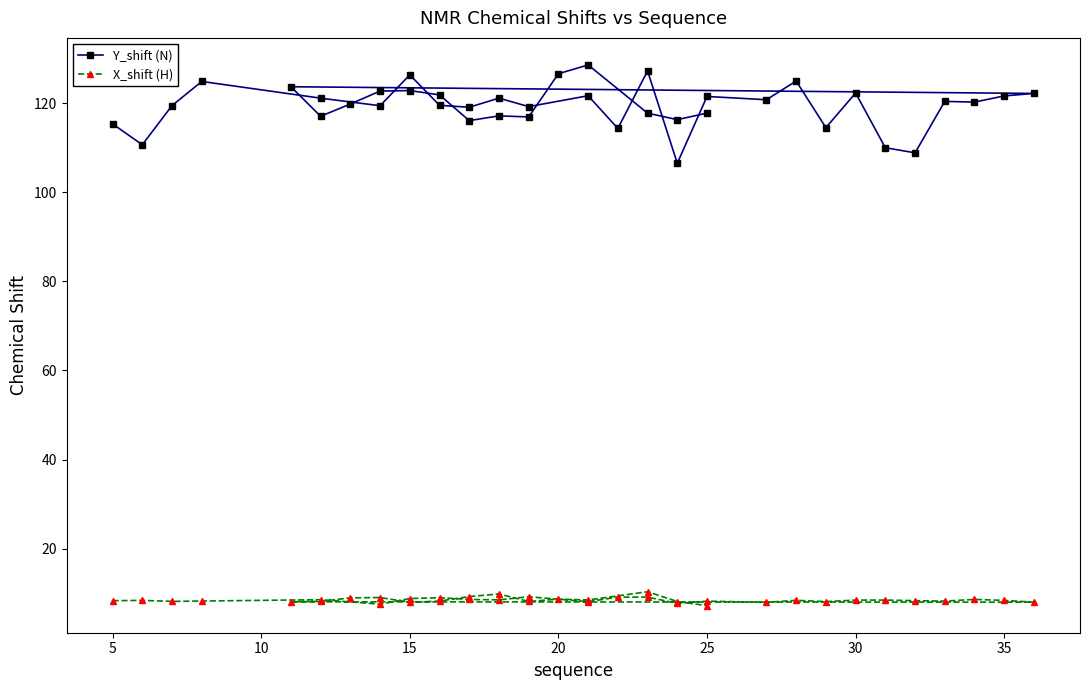

How many data points in X_shift (H) are less than 8?

6